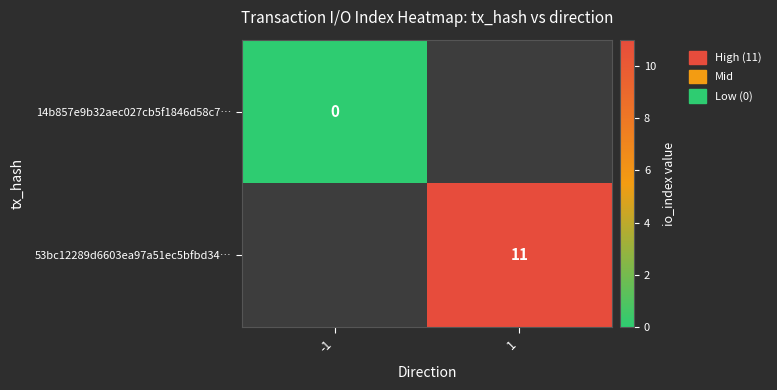

True or false: 53bc12289d6603ea97a51ec5bfbd34… has a value of 11 at 1.

True